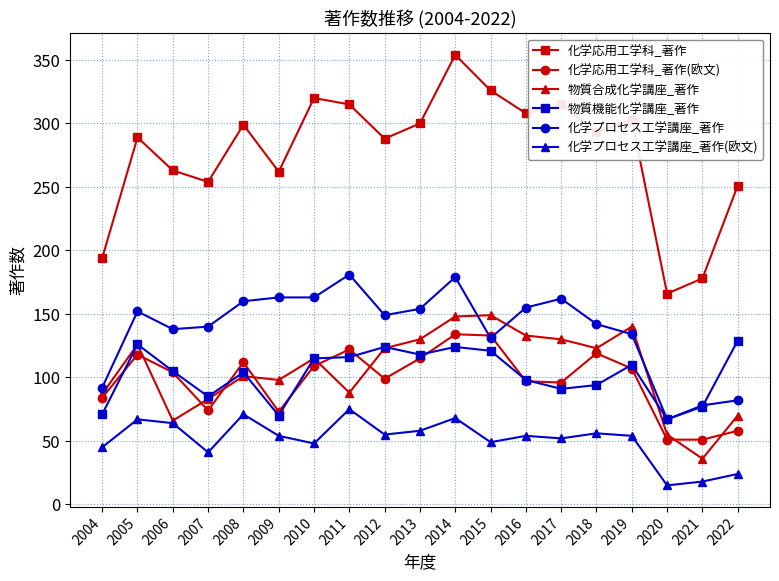

Between 2009 and 2013, which series saw the biggest shift?

物質機能化学講座_著作